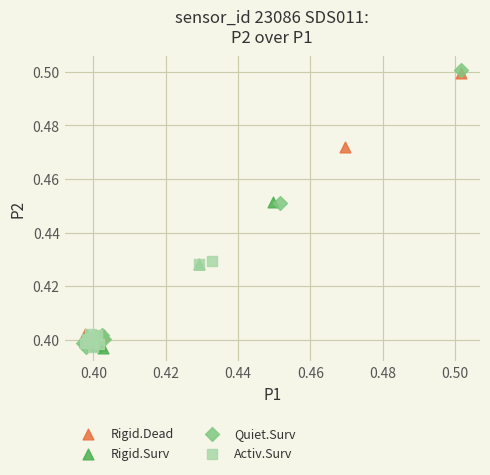

Which series reaches the maximum Y coordinate?

Quiet.Surv